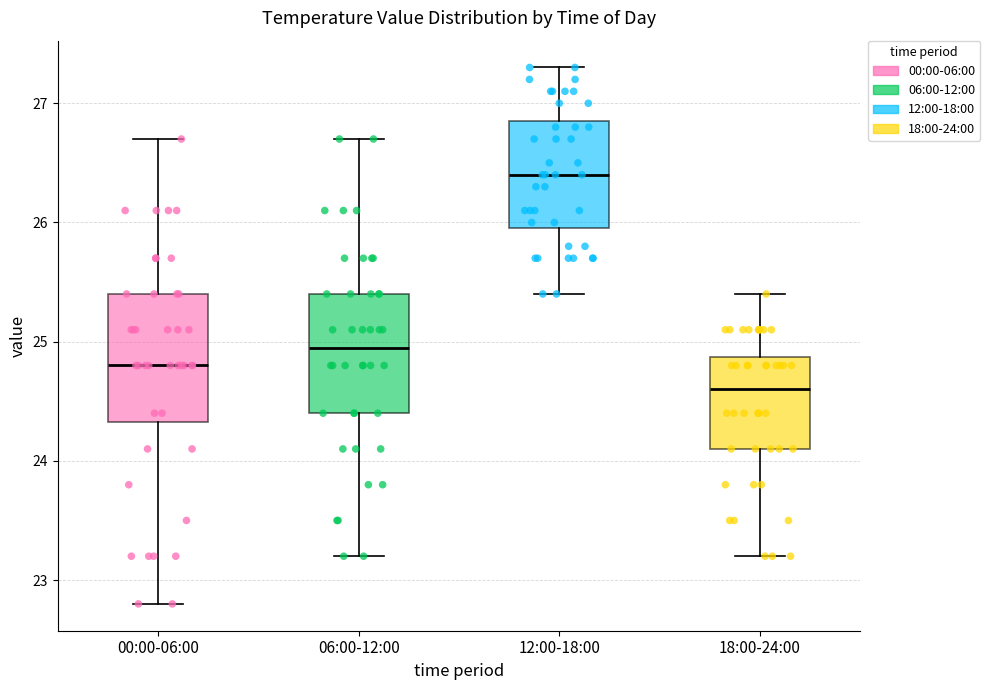

Reading left to right, transcribe this box plot: for each box, give where its median line is, the range the box spans, and where its two whiskers end, as read against the y-axis. The values are not printed on the chart, so give them approximately, as read against the axis.

00:00-06:00: median 24.8, box 24.3 to 25.4, whiskers 22.8 to 26.7
06:00-12:00: median 25.0, box 24.4 to 25.4, whiskers 23.2 to 26.7
12:00-18:00: median 26.4, box 26.0 to 26.9, whiskers 25.4 to 27.3
18:00-24:00: median 24.6, box 24.1 to 24.9, whiskers 23.2 to 25.4